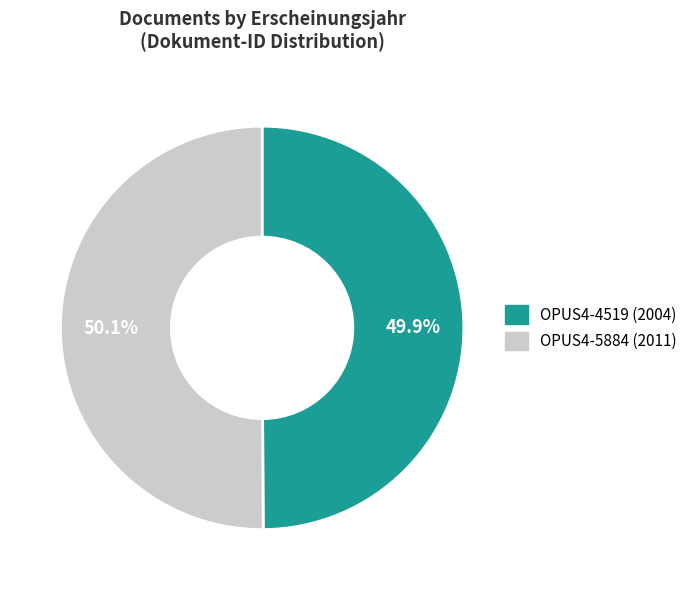

What percentage is the OPUS4-4519 slice, to the nearest percent?

50%